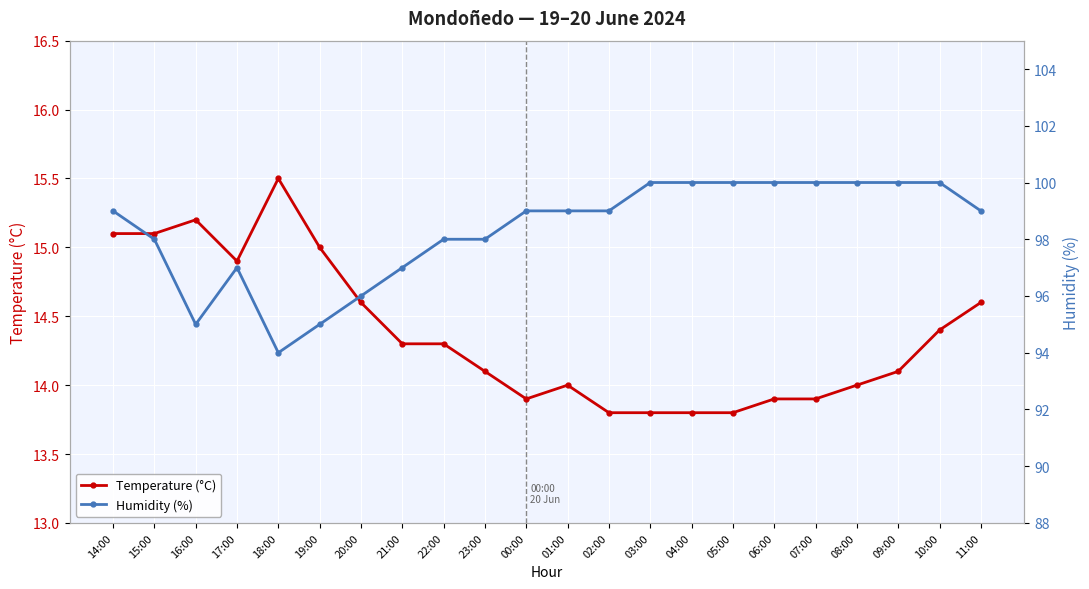

What are all the series names shown in the legend?

Temperature (°C), Humidity (%)